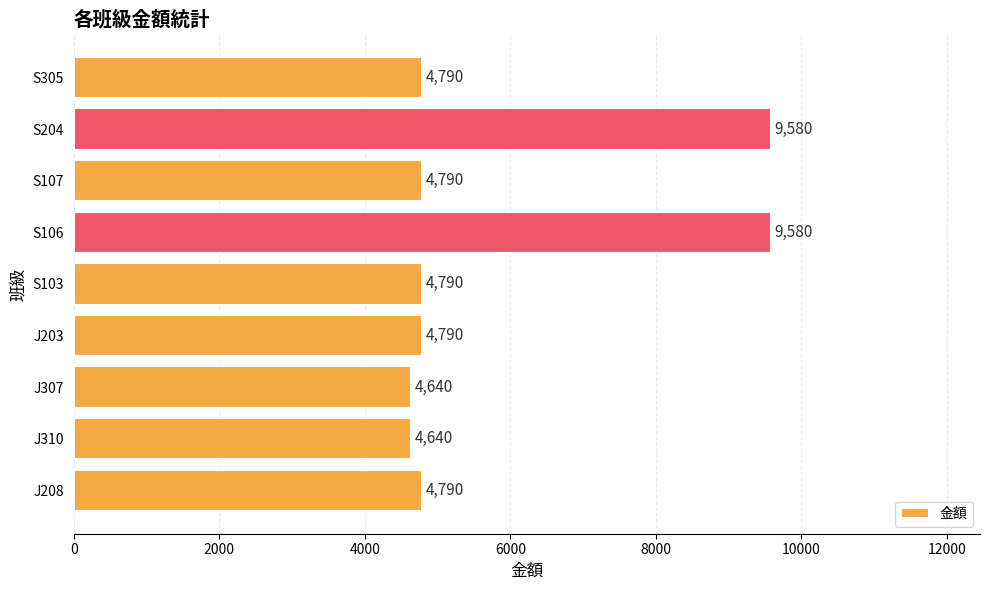

Which has a higher value, S305 or S106?

S106